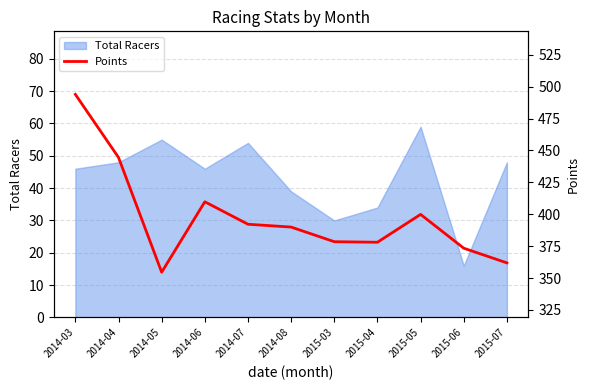

Where is the data nearest to the value 424?

2014-06